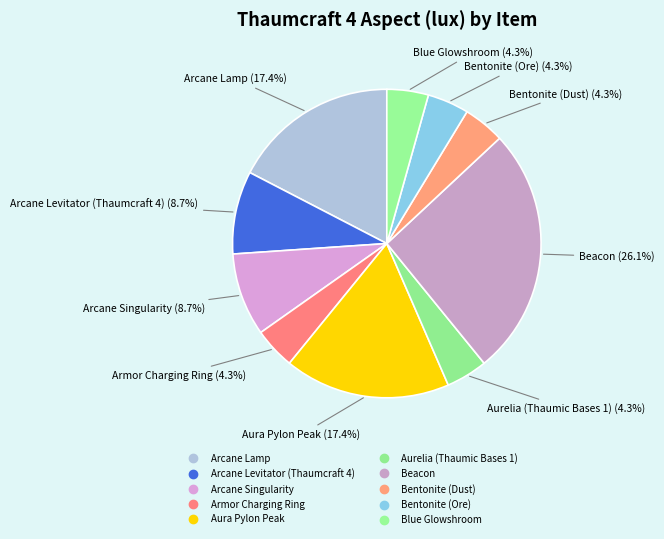

Approximately how many times larger is the value at Blue Glowshroom compared to Armor Charging Ring?

1.0